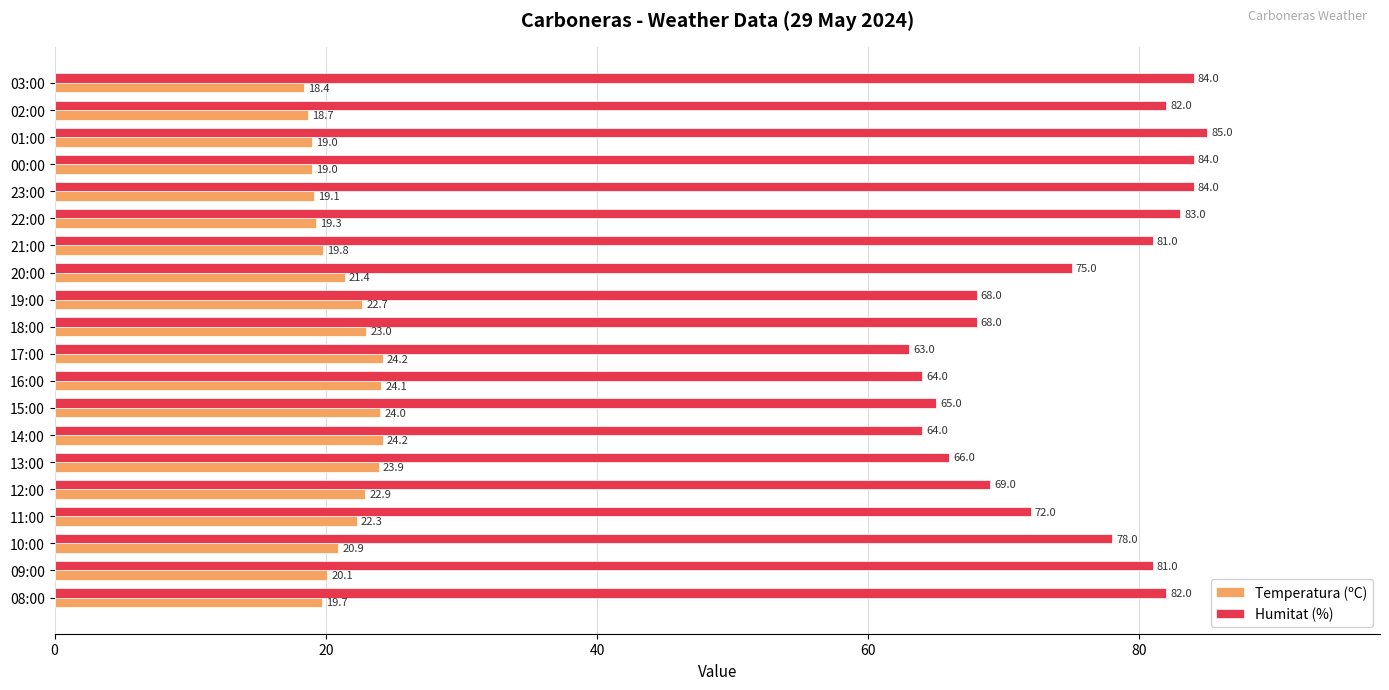

The value of Humitat (%) at 12:00 is 116.8. True or false?

False